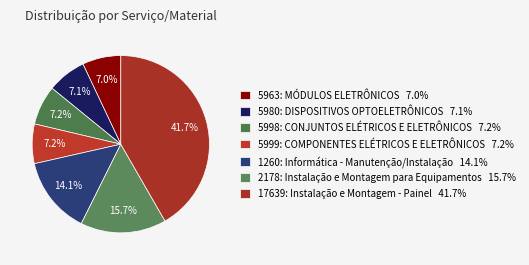

Count the number of slices in the pie.

7